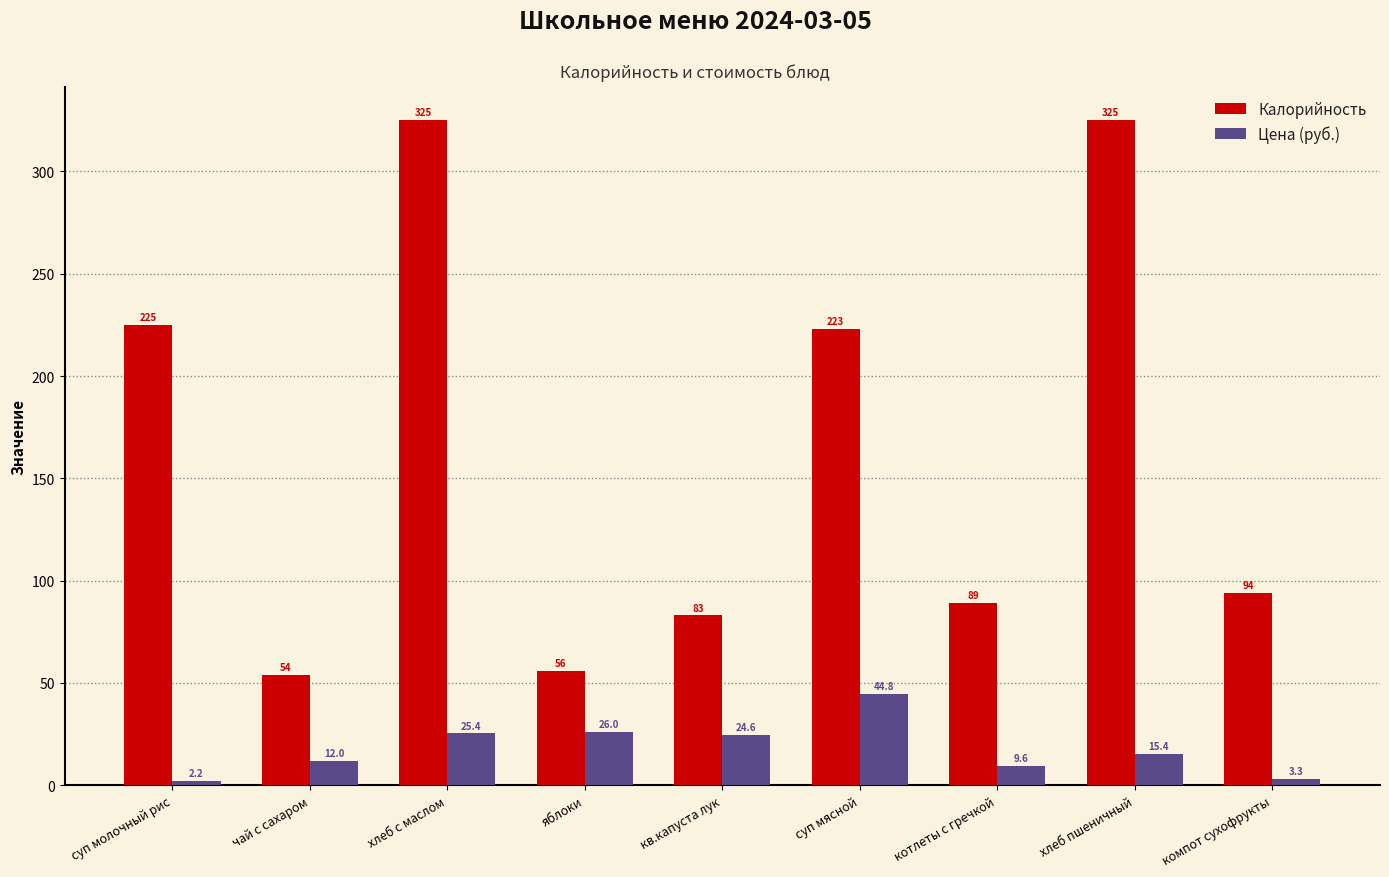

Rank the series by their maximum value, from lowest to highest.

Цена (руб.), Калорийность